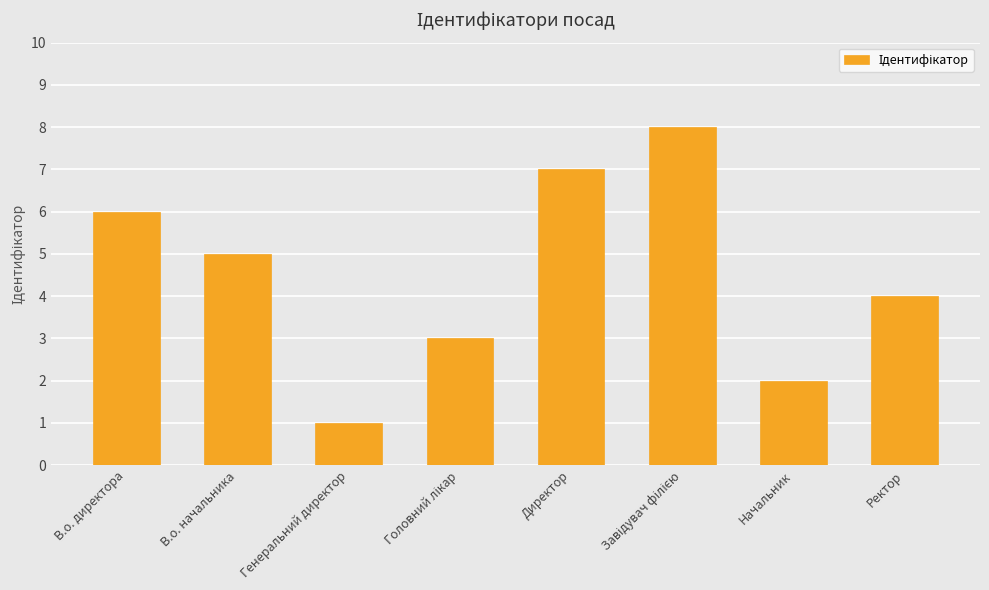

What is the change in value from В.о. начальника to Генеральний директор?

-4